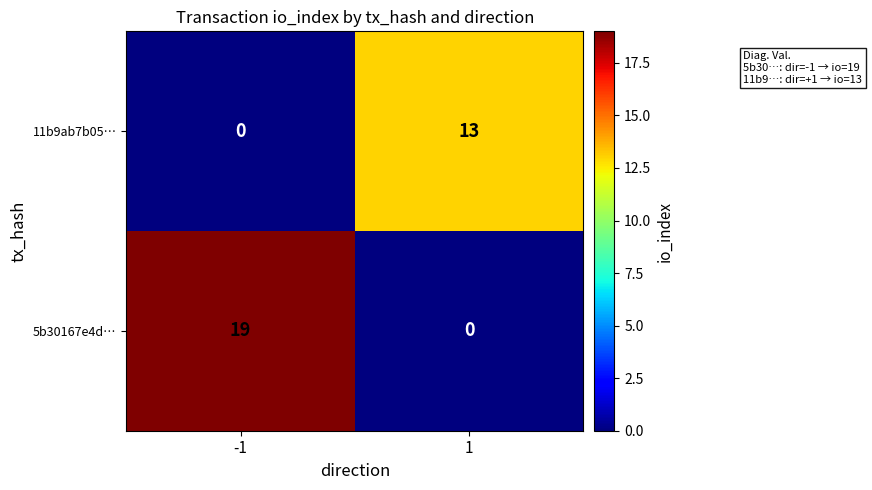

The 5b30167e4d… series shows 19 at -1. True or false?

True